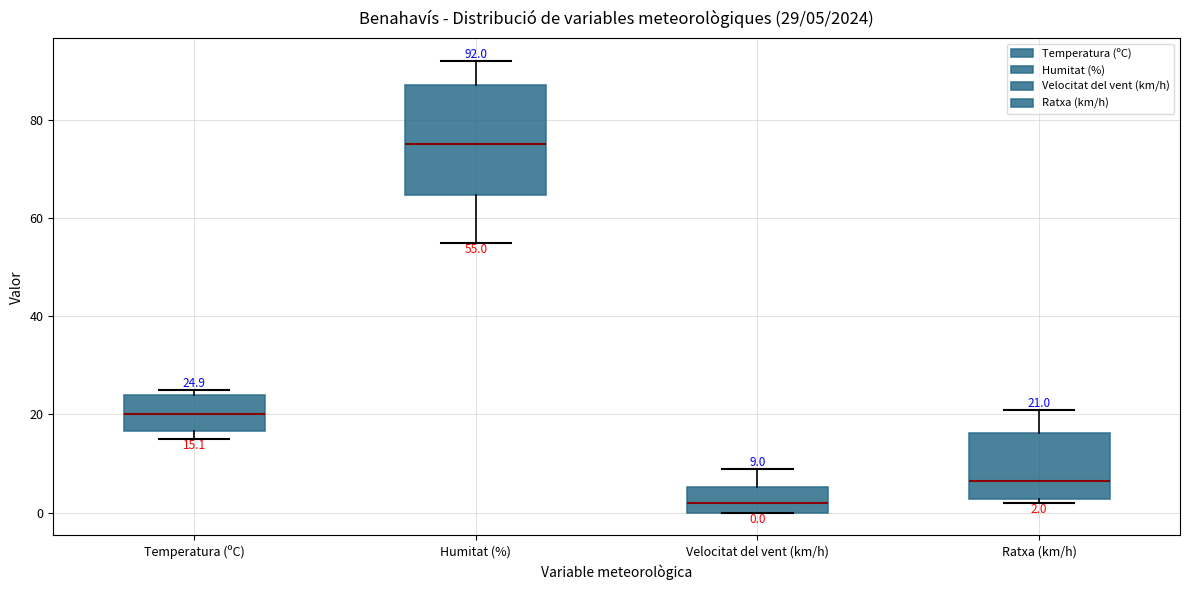

Which box's median line is the highest?

Humitat (%)